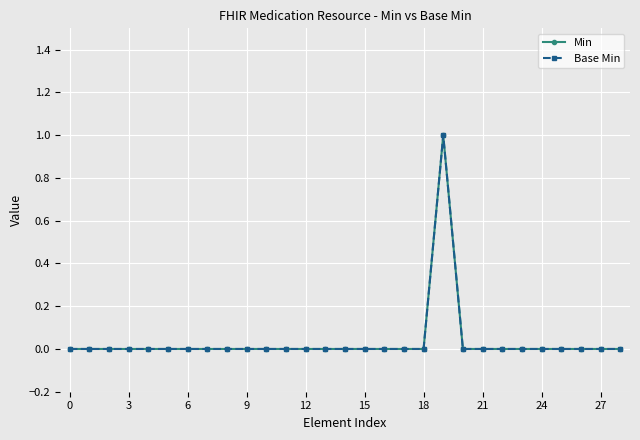

Is this an area chart (filled region under the line)?

No